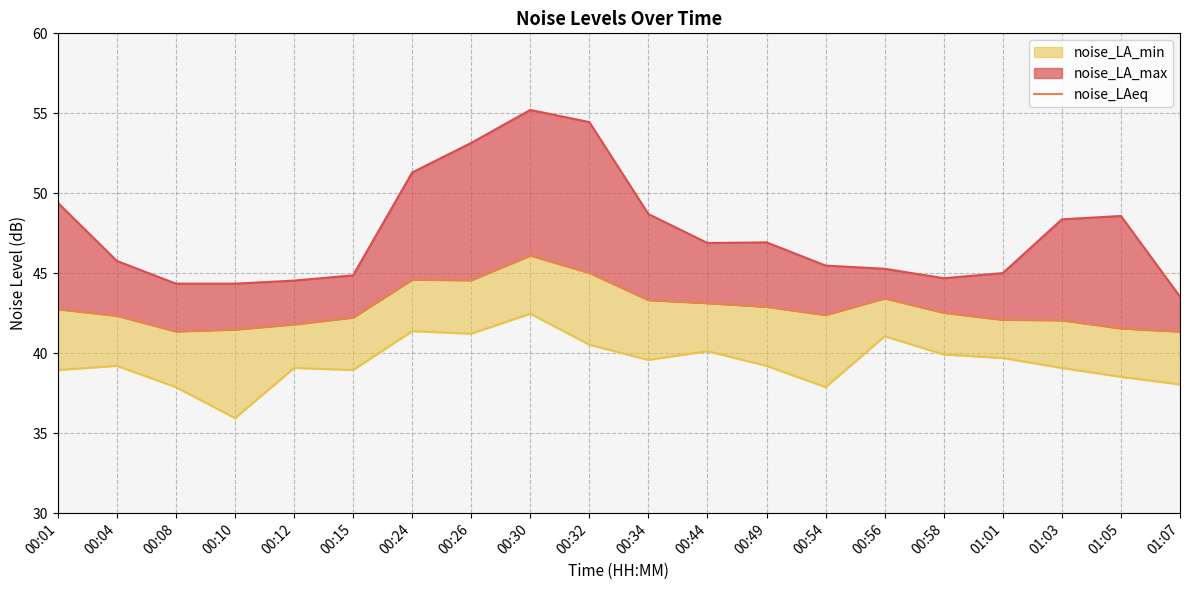

List the labels in order of value, largest first.

00:30, 00:32, 00:24, 00:26, 00:56, 00:34, 00:44, 00:49, 00:01, 00:58, 00:54, 00:04, 00:15, 01:01, 01:03, 00:12, 01:05, 00:10, 00:08, 01:07